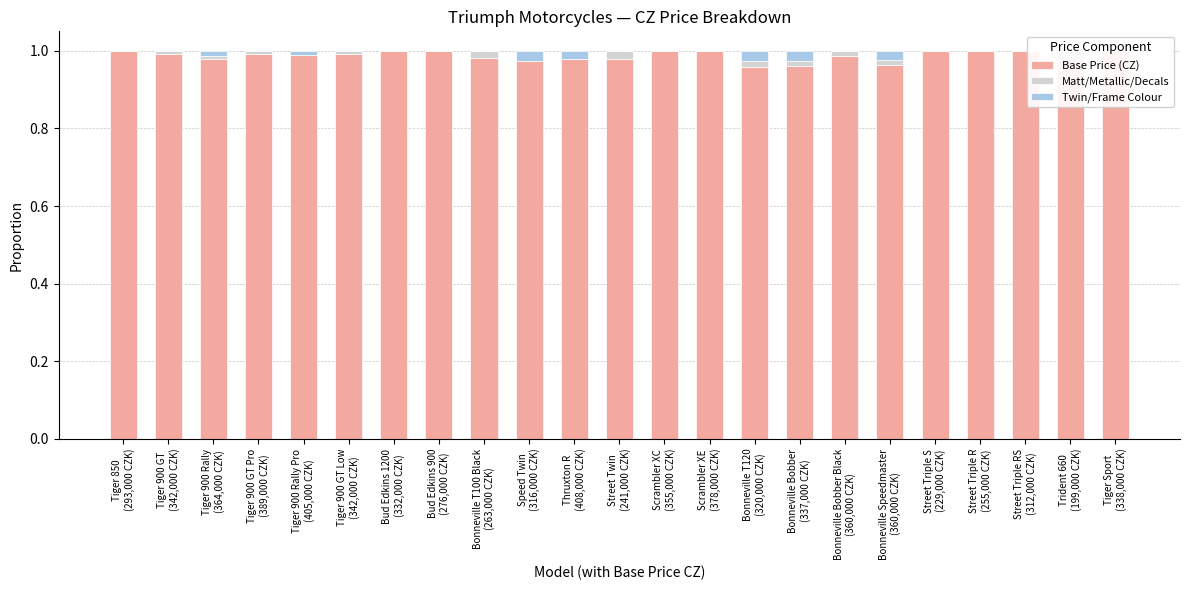

What is the label of the 10th bar from the left?

Speed Twin
(316,000 CZK)